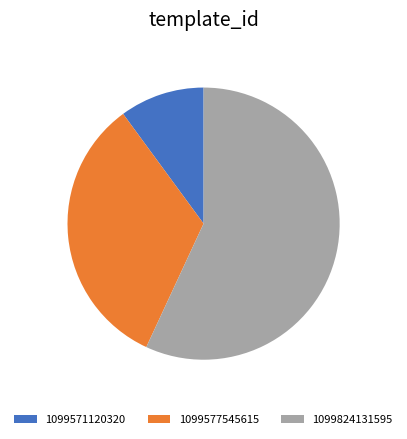

Is it true that 1099824131595 is 47% of the pie?

False